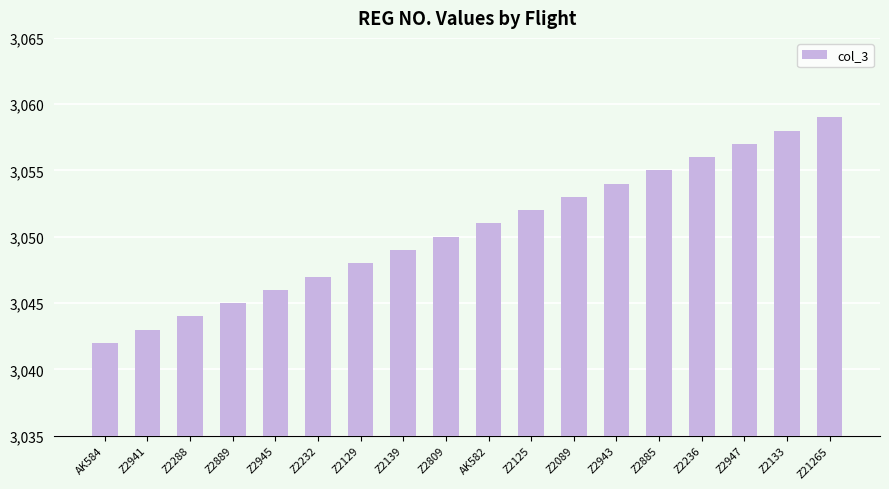

At which category does the chart reach its peak across all series?

Z21265